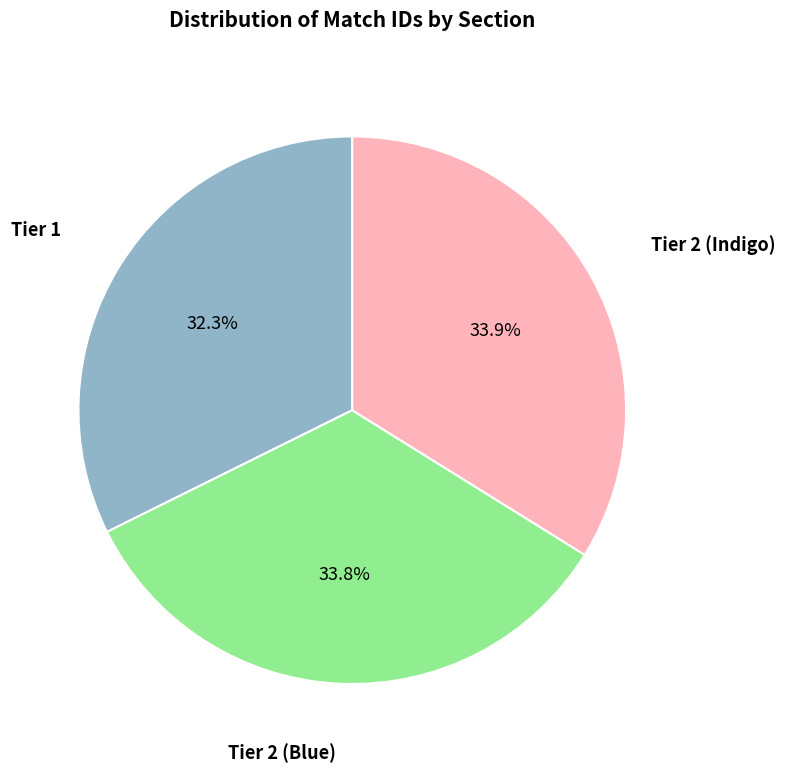

Is there any slice that represents more than half of the pie?

No